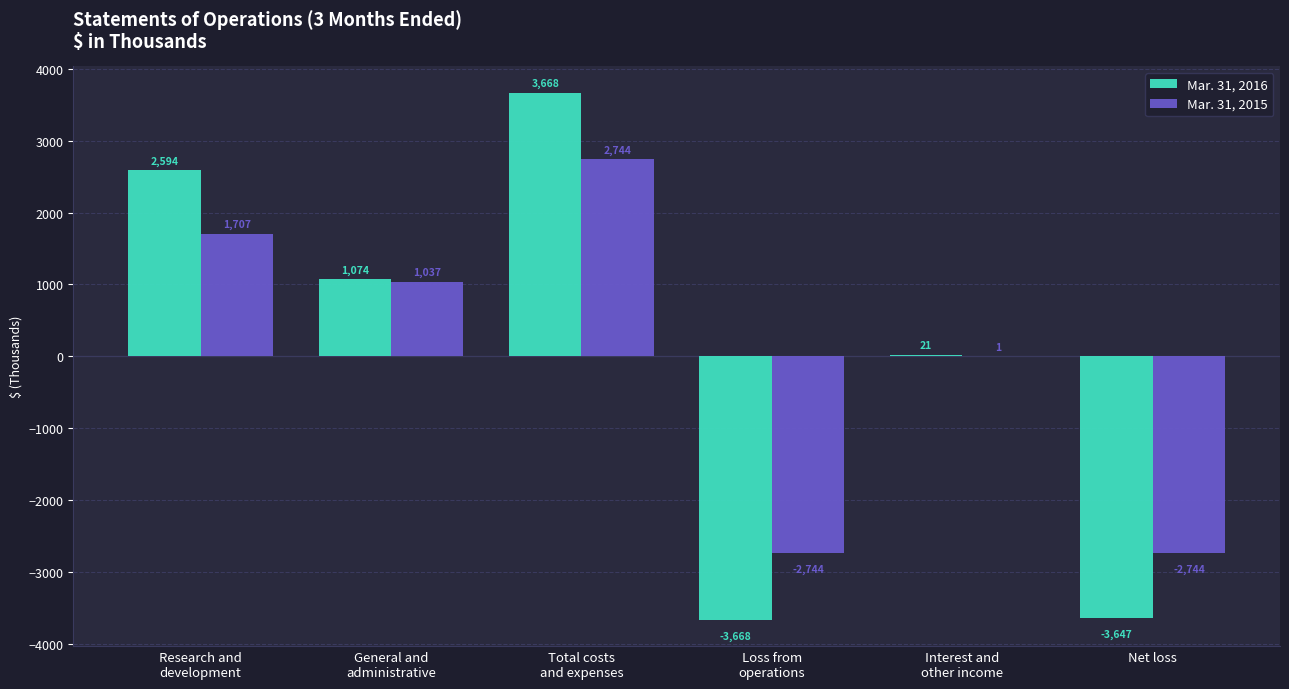

What is the total value across all series at Net loss?

-6391